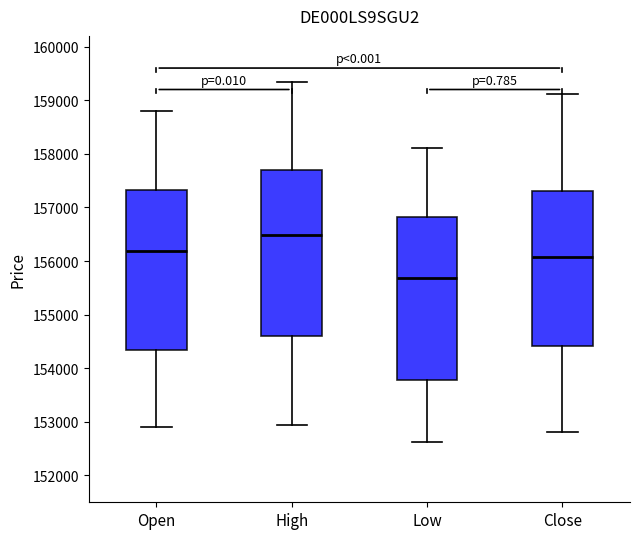

Reading left to right, transcribe this box plot: for each box, give where its median line is, the range the box spans, and where its two whiskers end, as read against the y-axis. The values are not printed on the chart, so give them approximately, as read against the axis.

Open: median 156200, box 154300 to 157300, whiskers 152900 to 158800
High: median 156500, box 154600 to 157700, whiskers 152900 to 159300
Low: median 155700, box 153800 to 156800, whiskers 152600 to 158100
Close: median 156100, box 154400 to 157300, whiskers 152800 to 159100